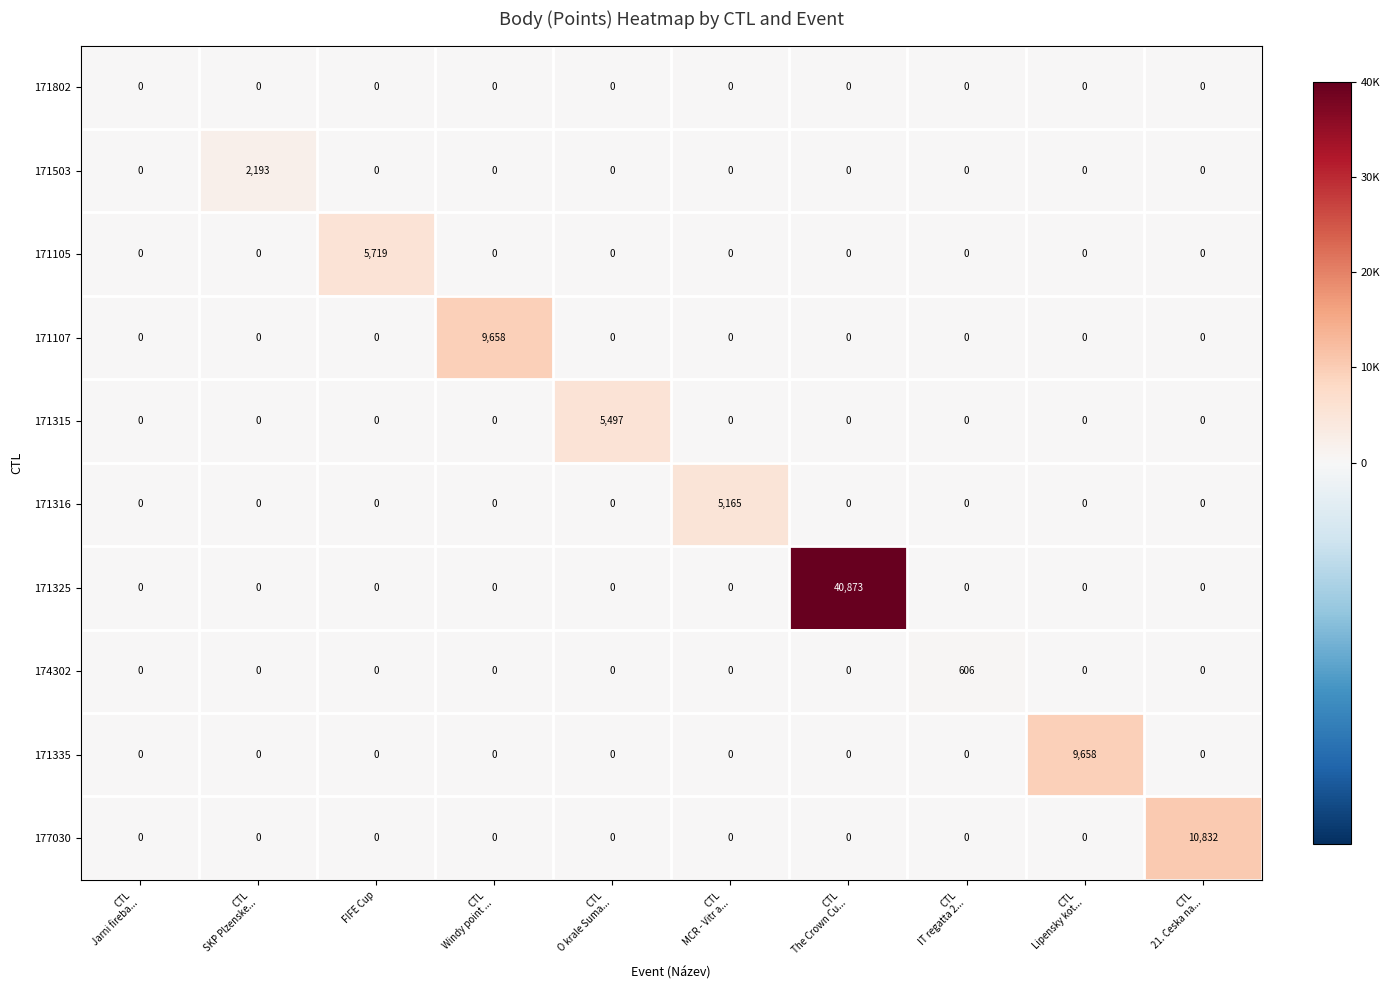

What is the difference between the maximum and minimum values in the 171315 series?

5497